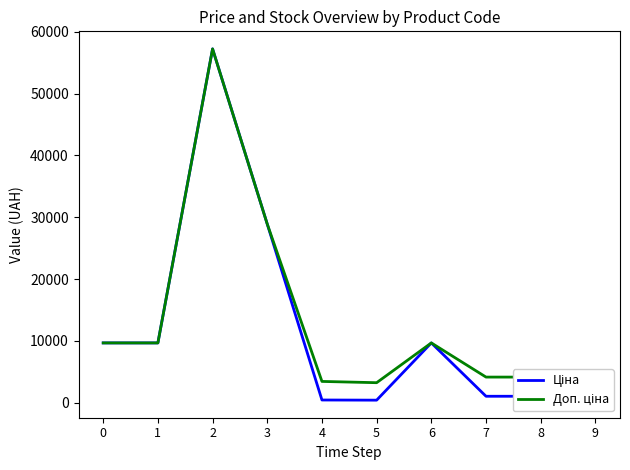

Is this an area chart (filled region under the line)?

No